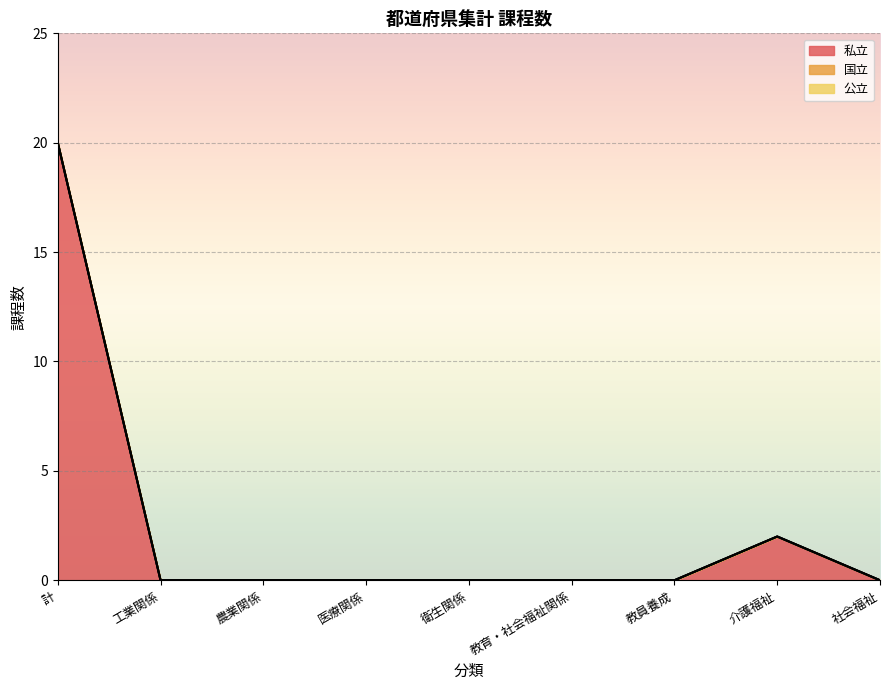

True or false: 国立 and 公立 cross at least once.

False